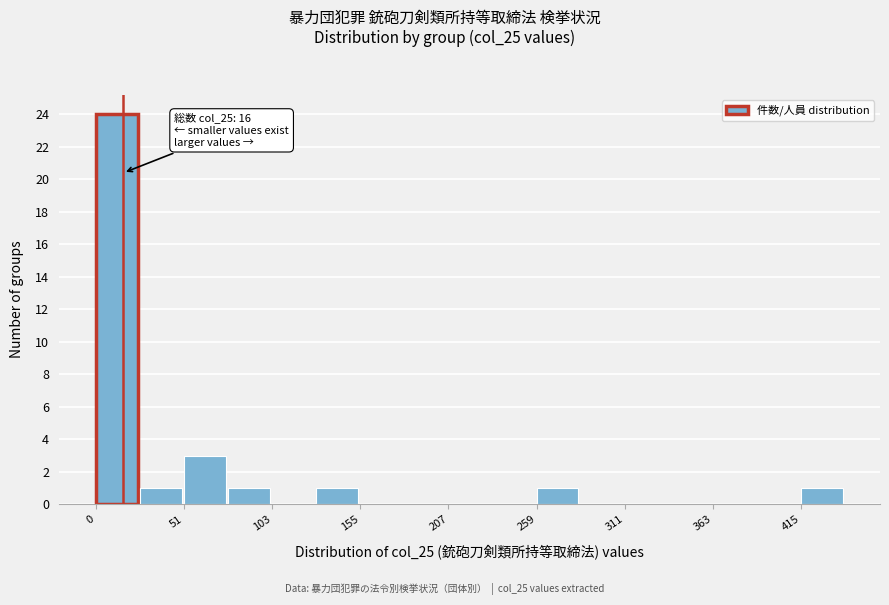

Read against the x-axis, roughly where is the centre of the tallest bar?

10